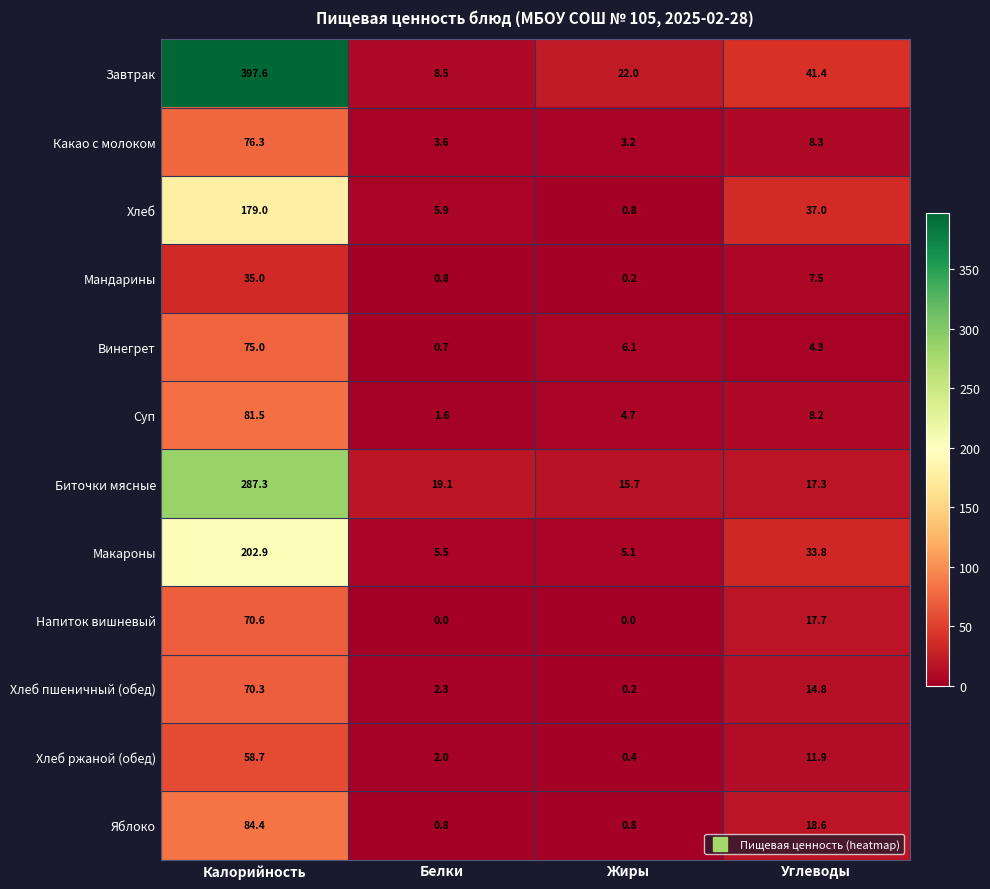

What is the sum of the Мандарины values at Жиры and Калорийность?

35.2